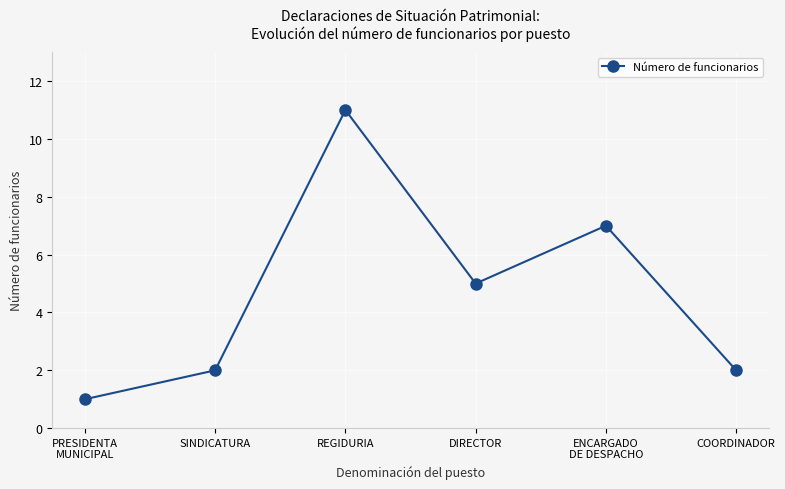

The chart shows a value of 2 at SINDICATURA. True or false?

True